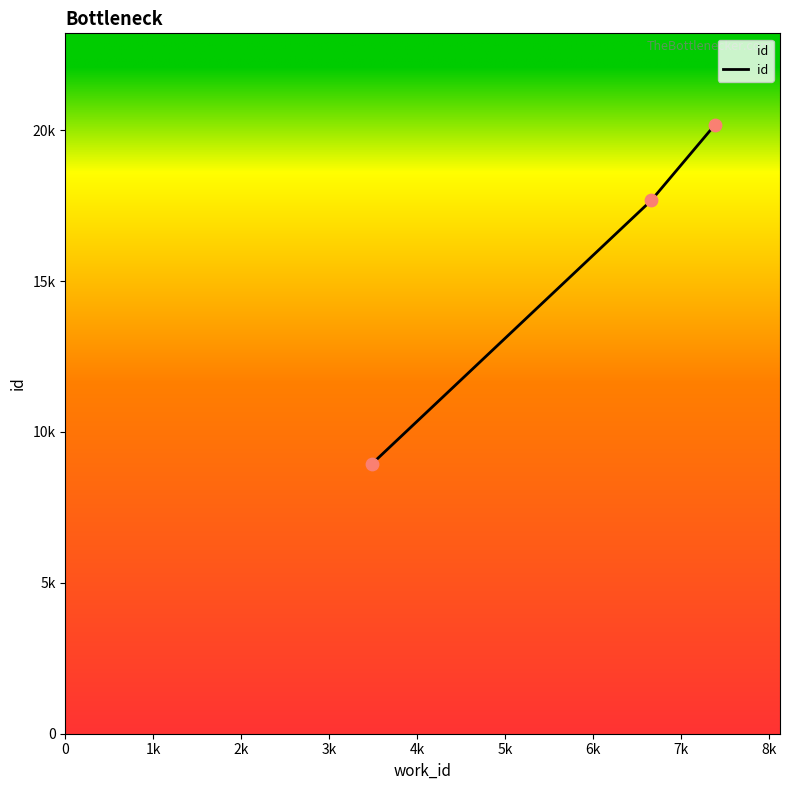

Is this an area chart (filled region under the line)?

Yes